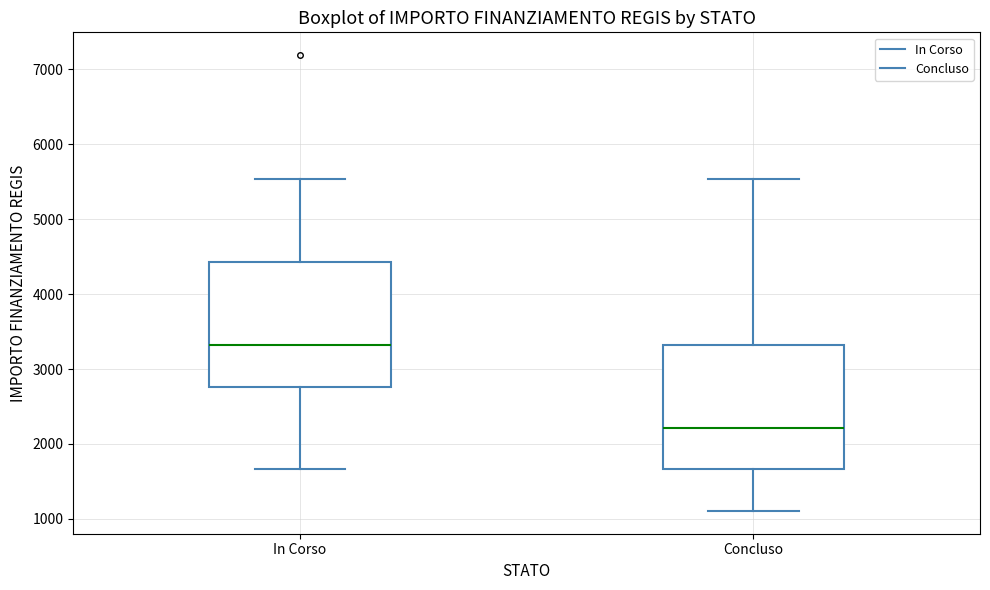

Which box's median line is the lowest?

Concluso